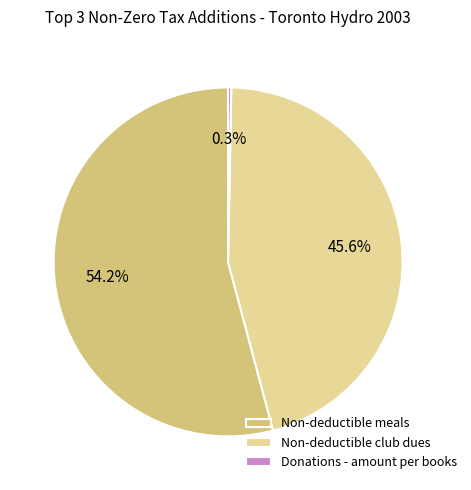

What percentage is the Non-deductible meals slice, to the nearest percent?

54%